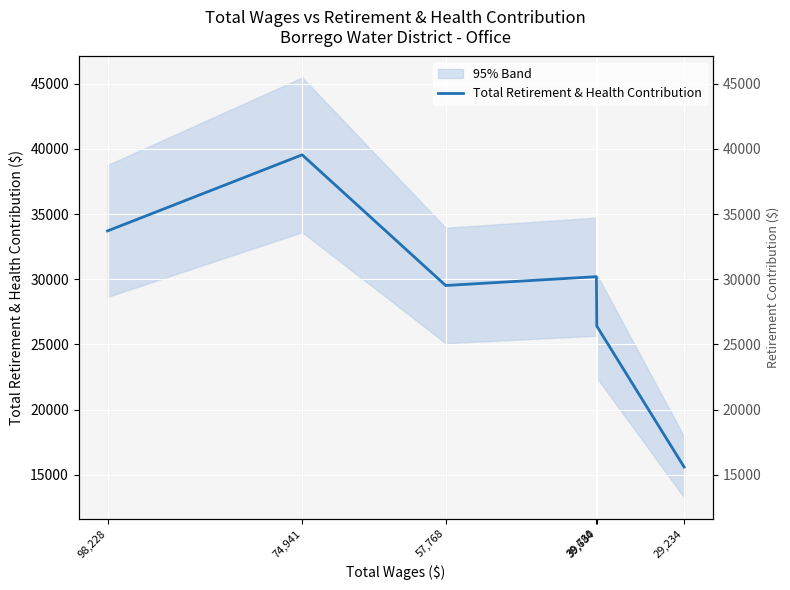

Where is the data nearest to the value 27566?

39,684